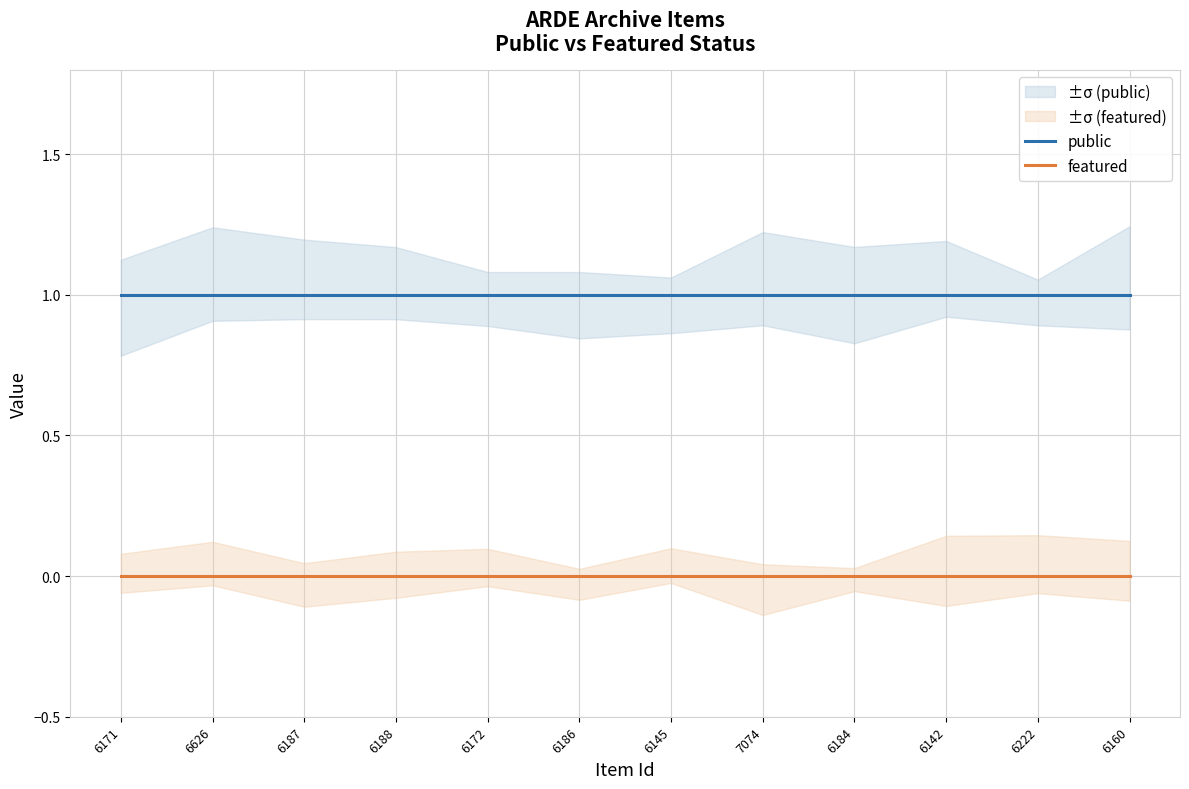

What are all the series names shown in the legend?

public, featured